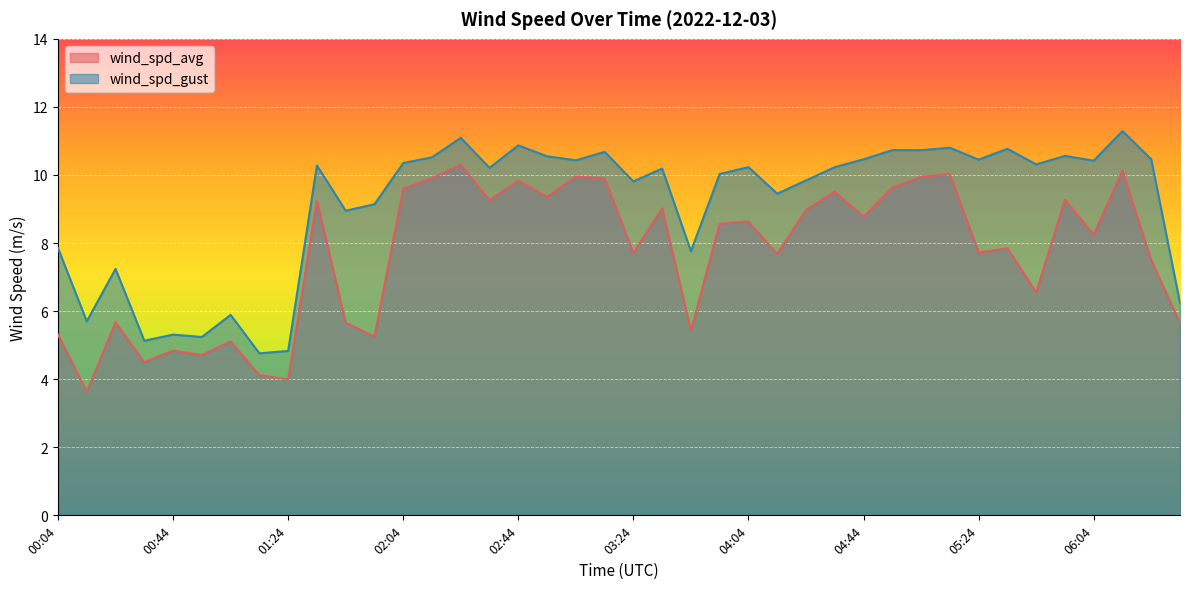

What is the label of the 2nd point from the left?

00:14